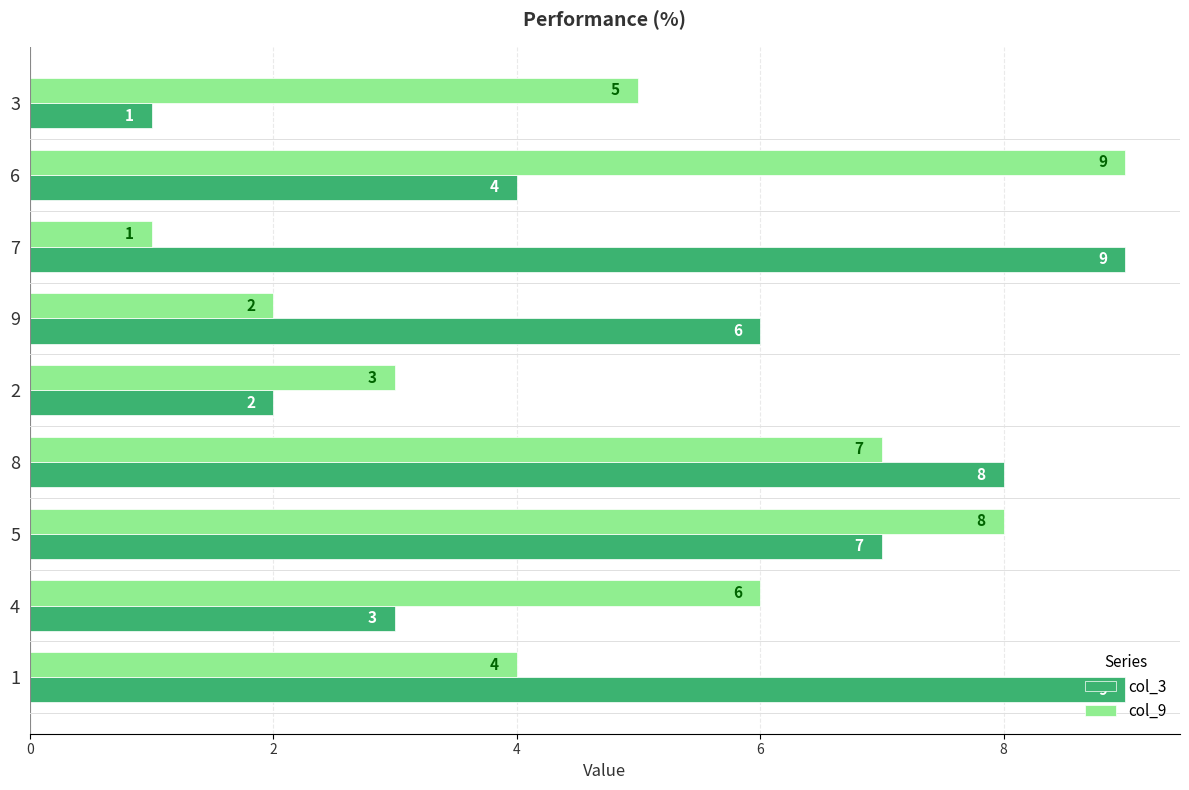

What is the sum of all col_3 values?

49